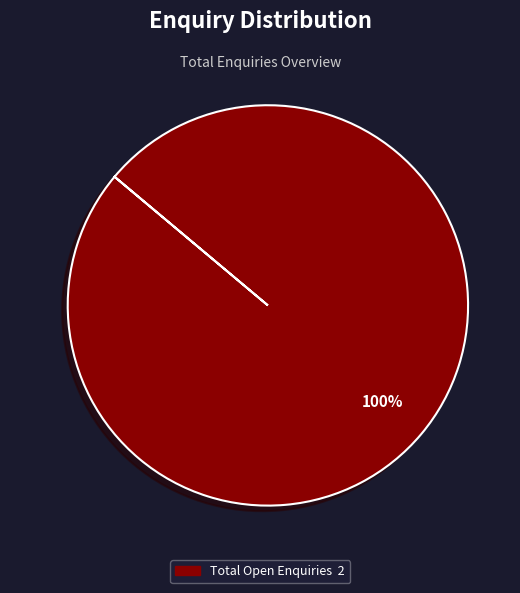

Is there any slice that represents more than half of the pie?

Yes